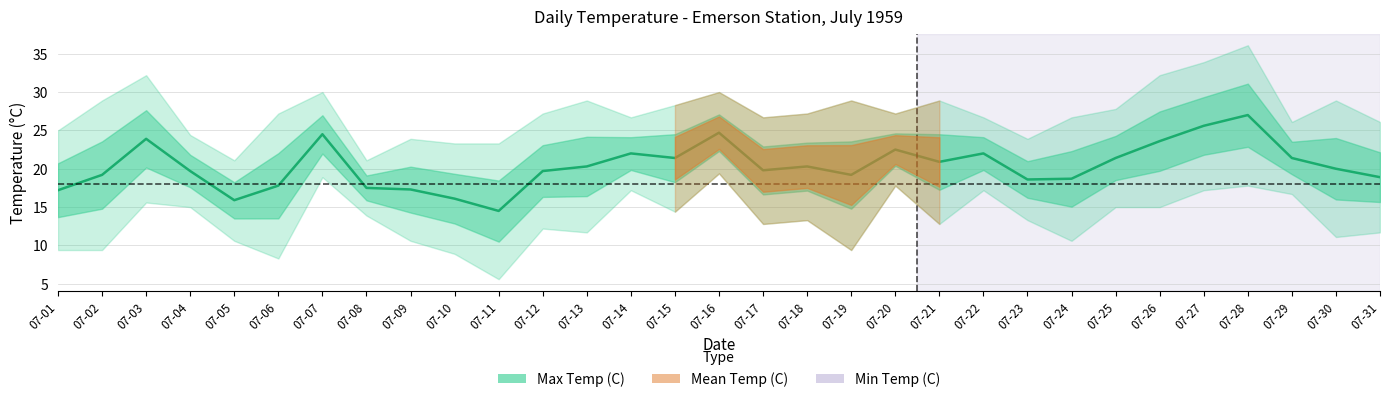

What is the difference between the values at 07-05 and 07-29?

5.5